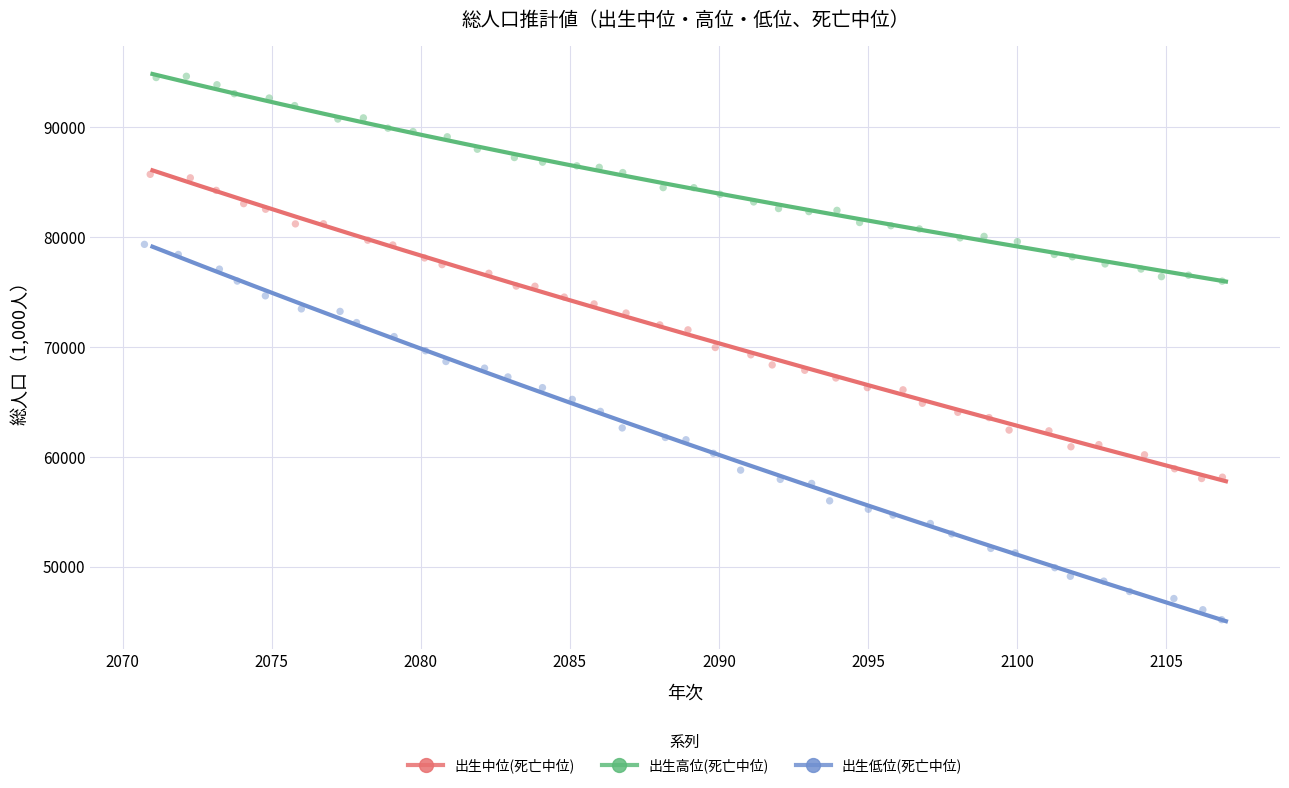

Which series reaches the minimum Y coordinate?

出生低位(死亡中位)